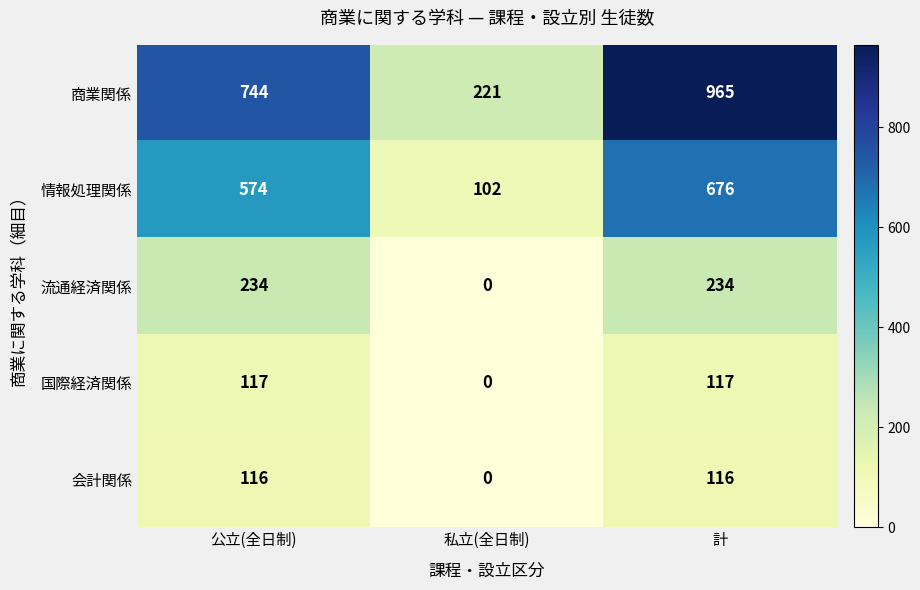

Which series changed the most between 公立(全日制) and 私立(全日制)?

商業関係